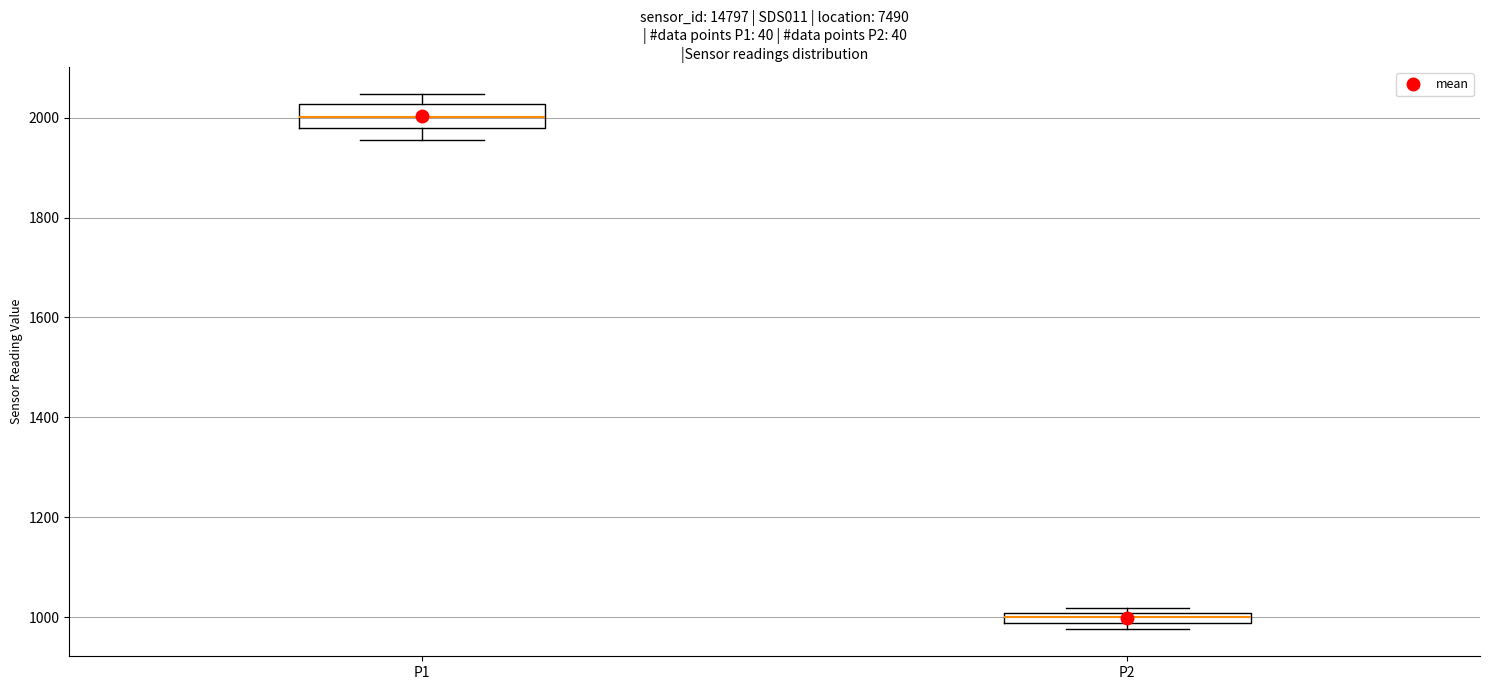

Where does the median line of the box for P1 sit on the y-axis? The values are not printed on the chart, so give them approximately, as read against the axis.

2000